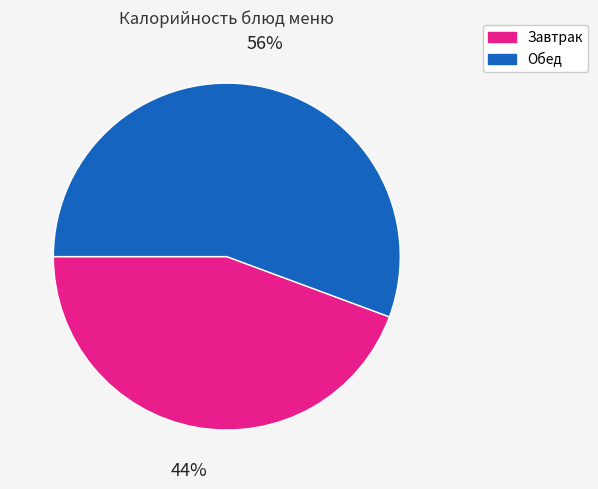

Is there a majority slice in this chart?

Yes